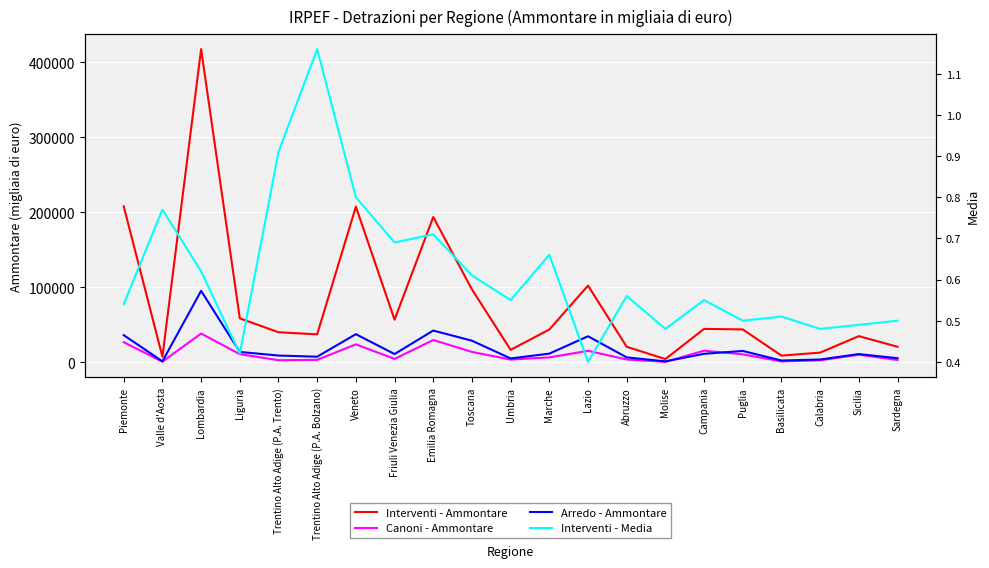

Reading left to right, extract all data points from this chart.

Interventi - Ammontare: 207945.0	7348.0	417737.0	58553.0	39993.0	37177.0	207525.0	56730.0	193749.0	97147.0	16488.0	43619.0	102196.0	20585.0	4191.0	44454.0	43761.0	8781.0	12829.0	34804.0	20572.0
Canoni - Ammontare: 26709.0	730.0	38238.0	10755.0	2643.0	3158.0	23833.0	4405.0	29587.0	13754.0	3528.0	6434.0	15186.0	3620.0	503.0	15402.0	10485.0	1071.0	2535.0	10055.0	2952.0
Arredo - Ammontare: 36128.0	1135.0	95232.0	13705.0	8898.0	7364.0	37427.0	10884.0	42251.0	28695.0	5029.0	11441.0	34631.0	6444.0	1123.0	11242.0	15023.0	2274.0	3613.0	10854.0	5339.0
Interventi - Media: 0.5	0.8	0.6	0.4	0.9	1.2	0.8	0.7	0.7	0.6	0.6	0.7	0.4	0.6	0.5	0.6	0.5	0.5	0.5	0.5	0.5